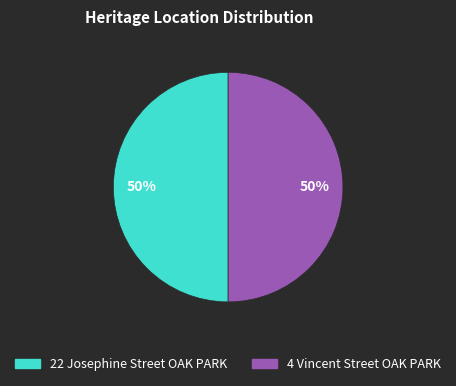

What is the ratio of the value at 4 Vincent Street OAK PARK to the value at 22 Josephine Street OAK PARK?

1.0